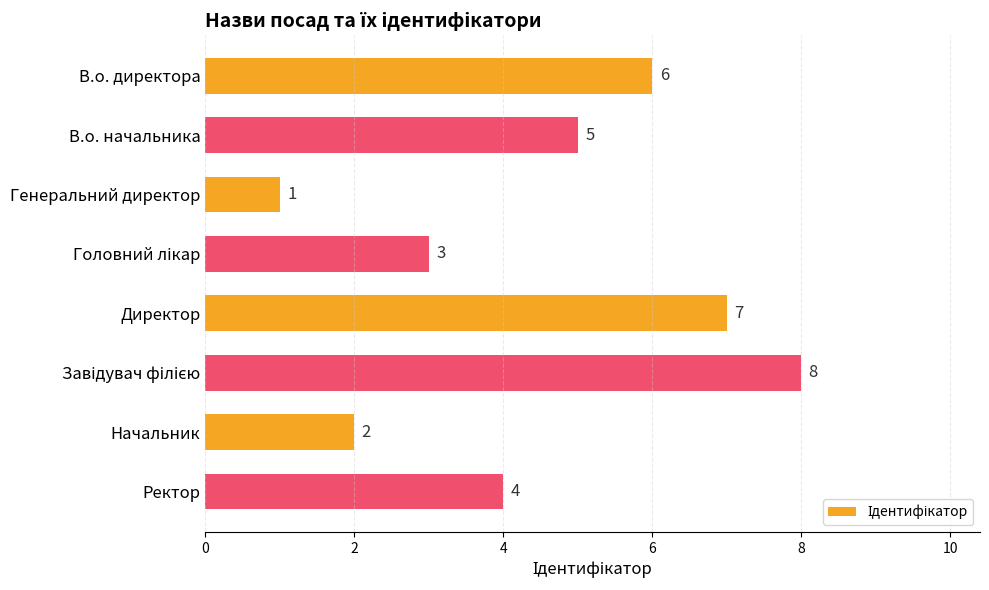

Reading top to bottom, what are all the values shown in this chart?

6	5	1	3	7	8	2	4